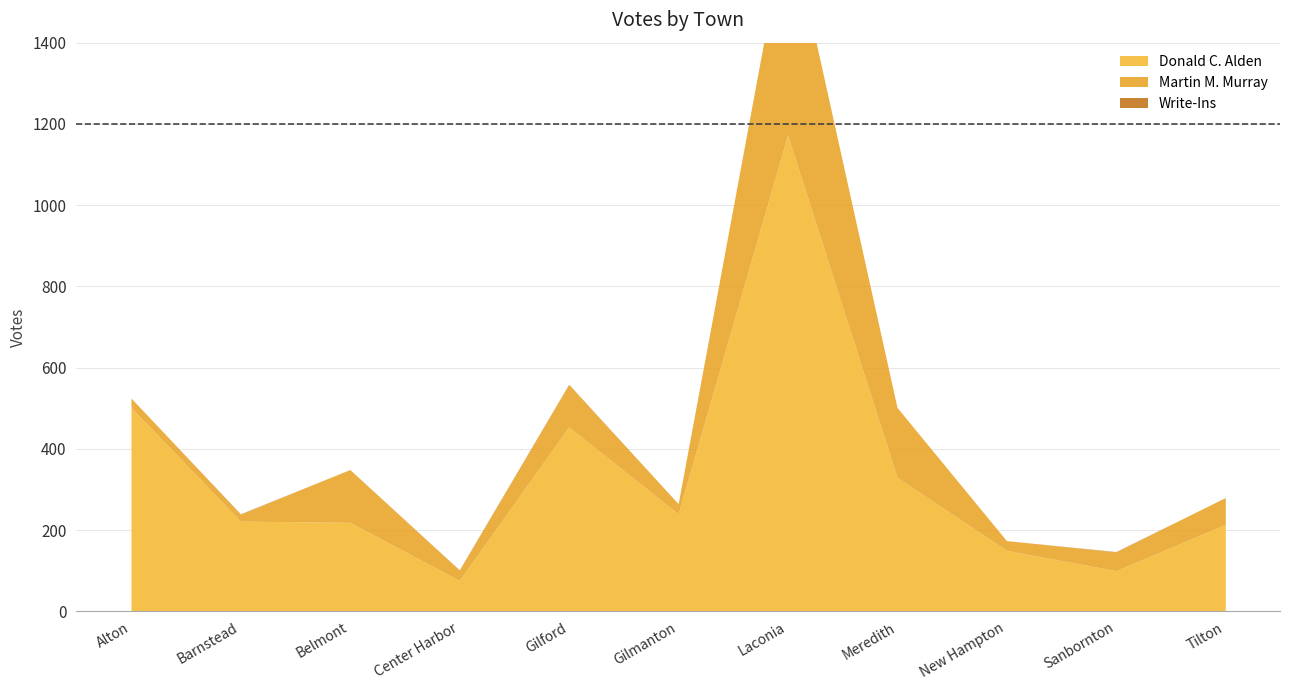

What value does the Donald C. Alden series have at Laconia, to the nearest 50?

1150